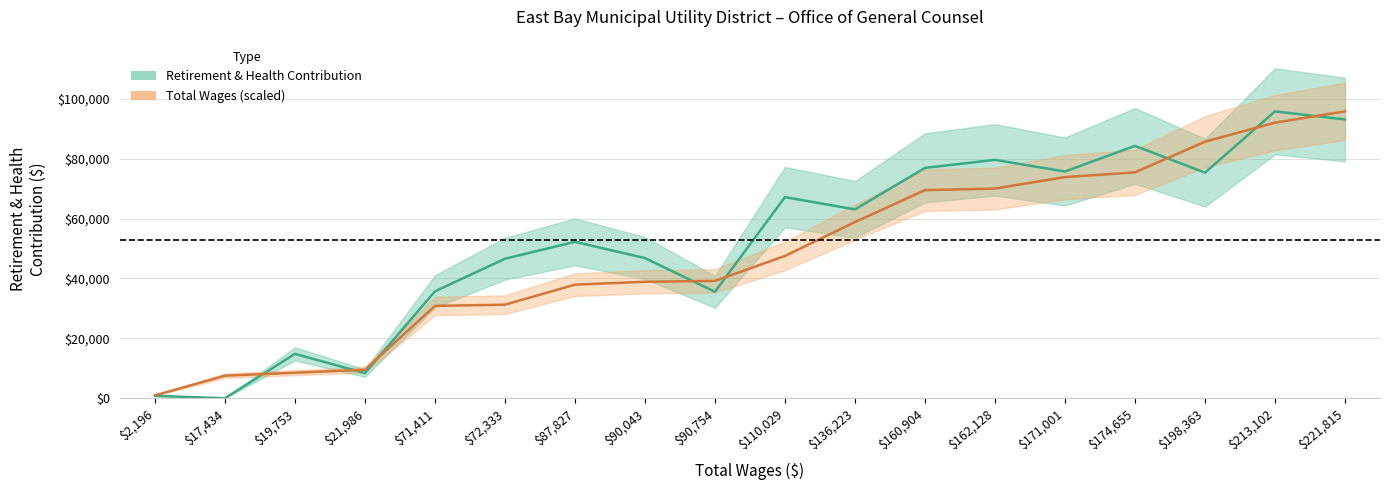

At which label is Total Wages (scaled) closest to 48357?

$110,029